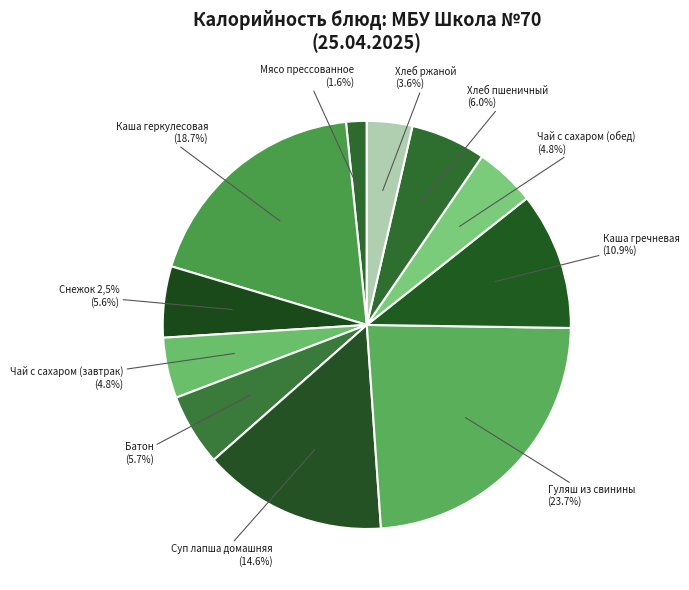

What is the change in value from Мясо прессованное to Суп лапша домашняя?

+178.9